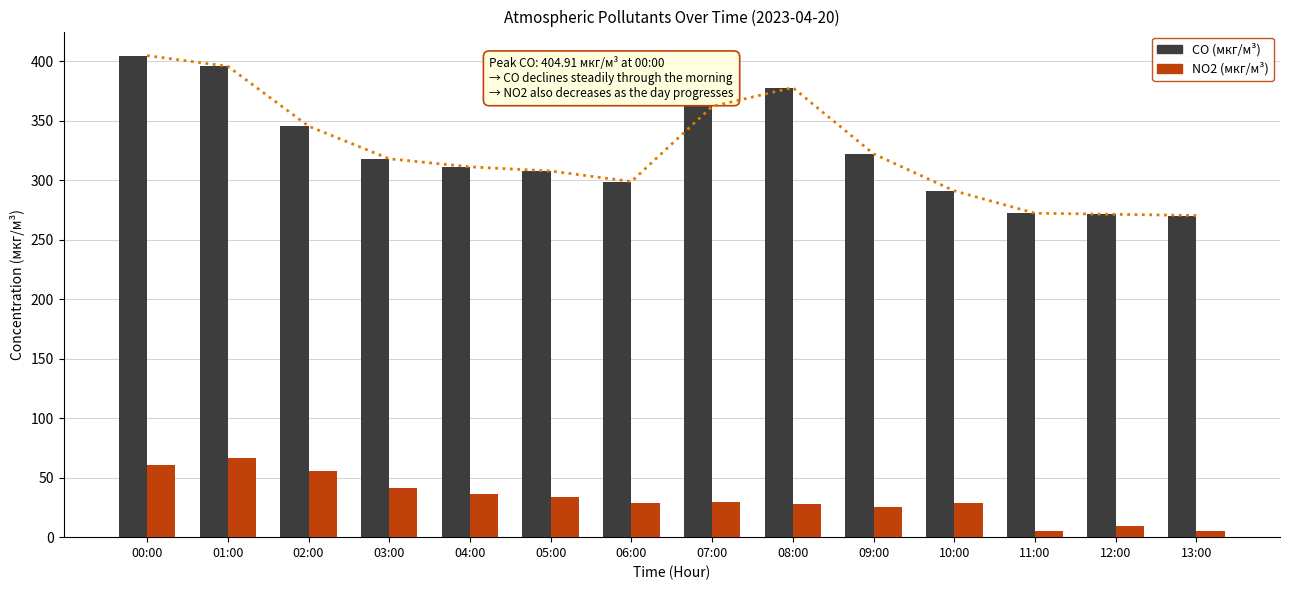

At which category does the chart reach its peak across all series?

00:00